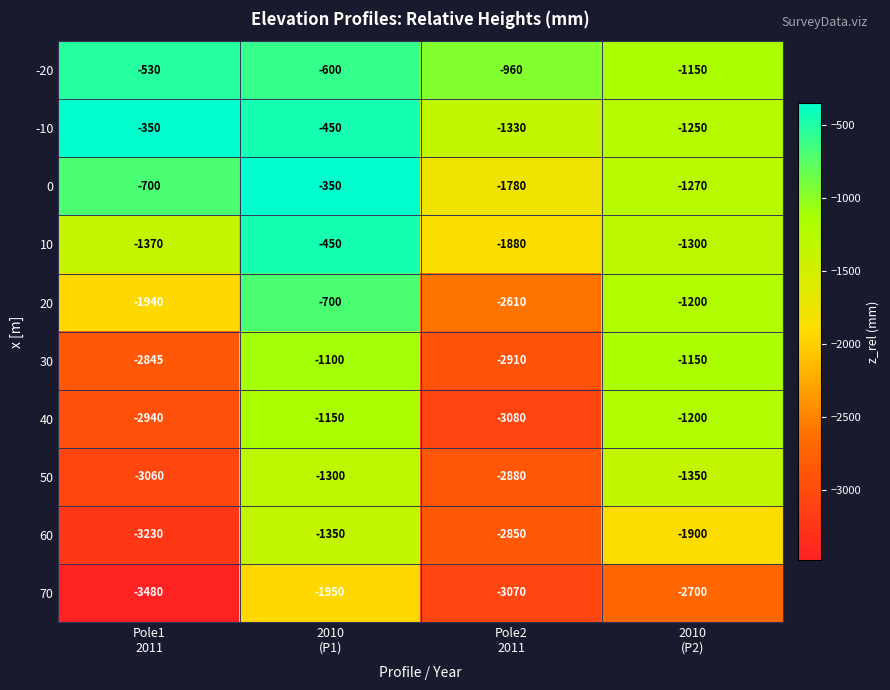

What is the difference between the second highest and second lowest values in the 70 series?

370